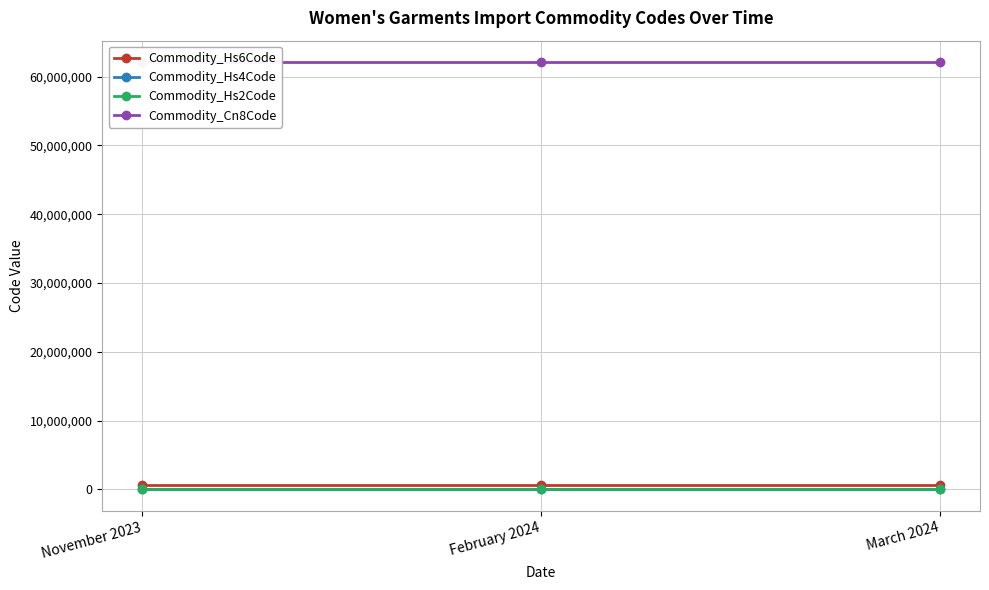

What is the label of the 1st point from the right?

March 2024